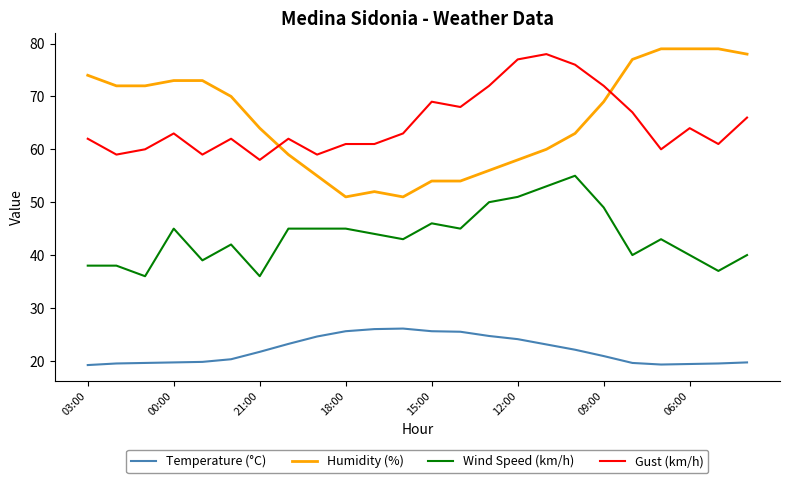

Which series has the widest spread of values?

Humidity (%)